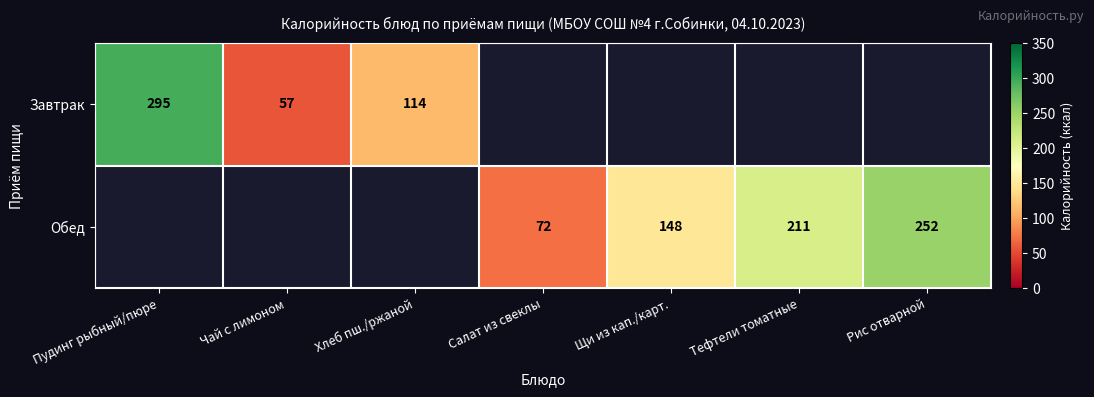

Is it true that Обед equals 17 at Салат из свеклы?

False